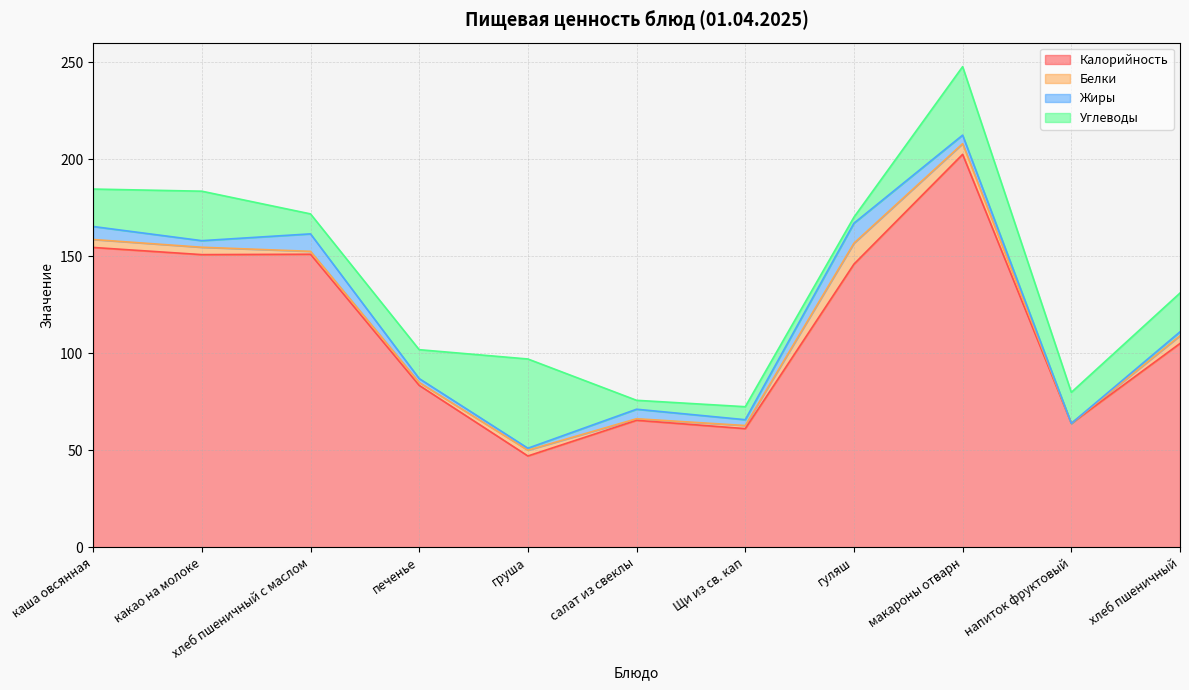

True or false: Жиры and Белки cross at least once.

True